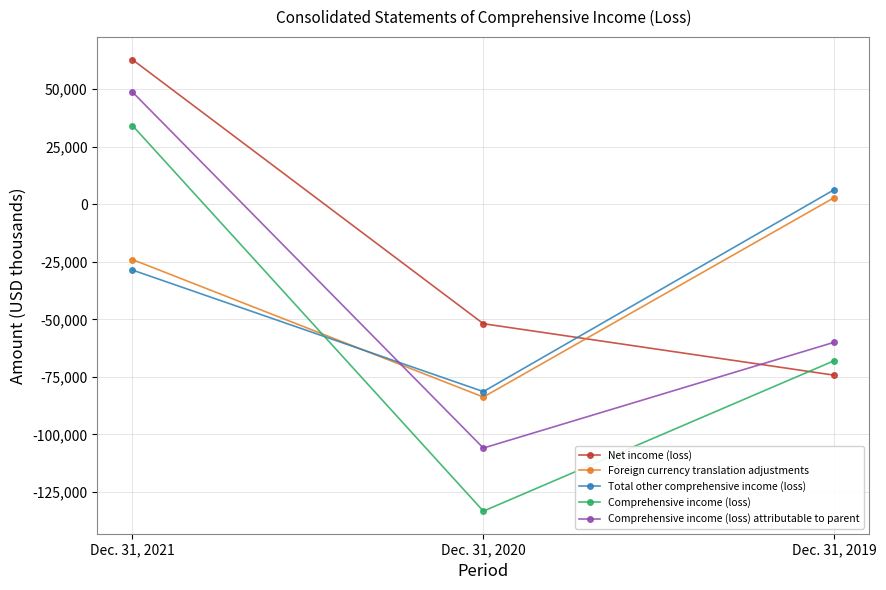

List the series in order of their peak value, lowest first.

Foreign currency translation adjustments, Total other comprehensive income (loss), Comprehensive income (loss), Comprehensive income (loss) attributable to parent, Net income (loss)